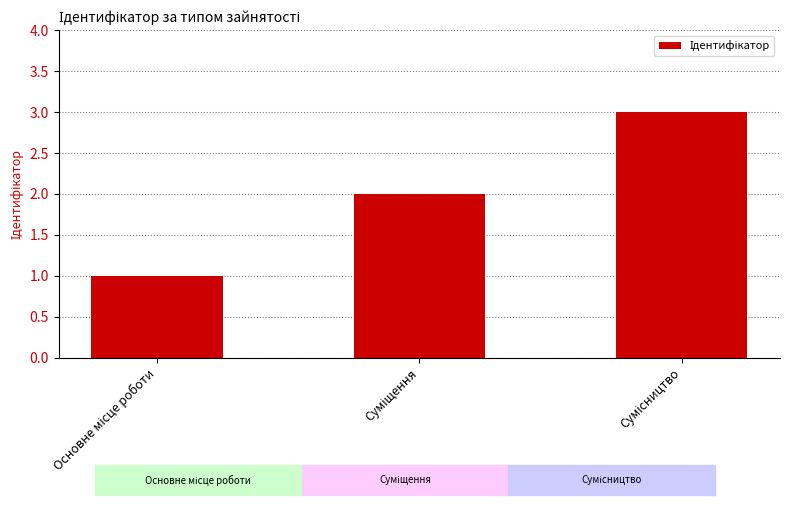

What is the maximum value shown in the chart?

3